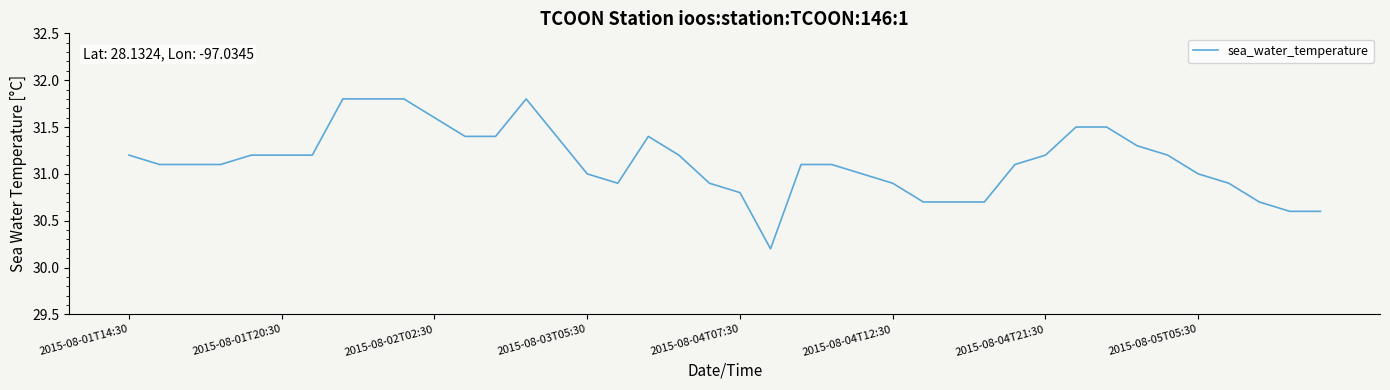

Reading right to left, what are all the values shown in this chart?

30.6	30.6	30.7	30.9	31.0	31.2	31.3	31.5	31.5	31.2	31.1	30.7	30.7	30.7	30.9	31.0	31.1	31.1	30.2	30.8	30.9	31.2	31.4	30.9	31.0	31.4	31.8	31.4	31.4	31.6	31.8	31.8	31.8	31.2	31.2	31.2	31.1	31.1	31.1	31.2